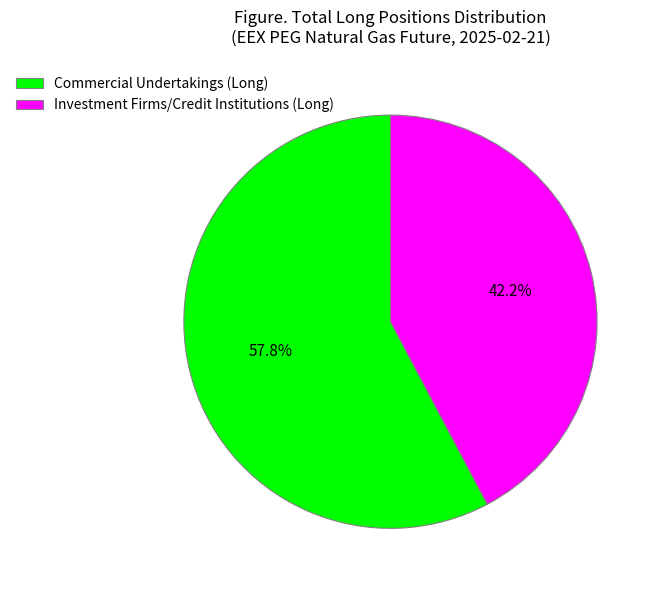

How many segments does this pie chart have?

2